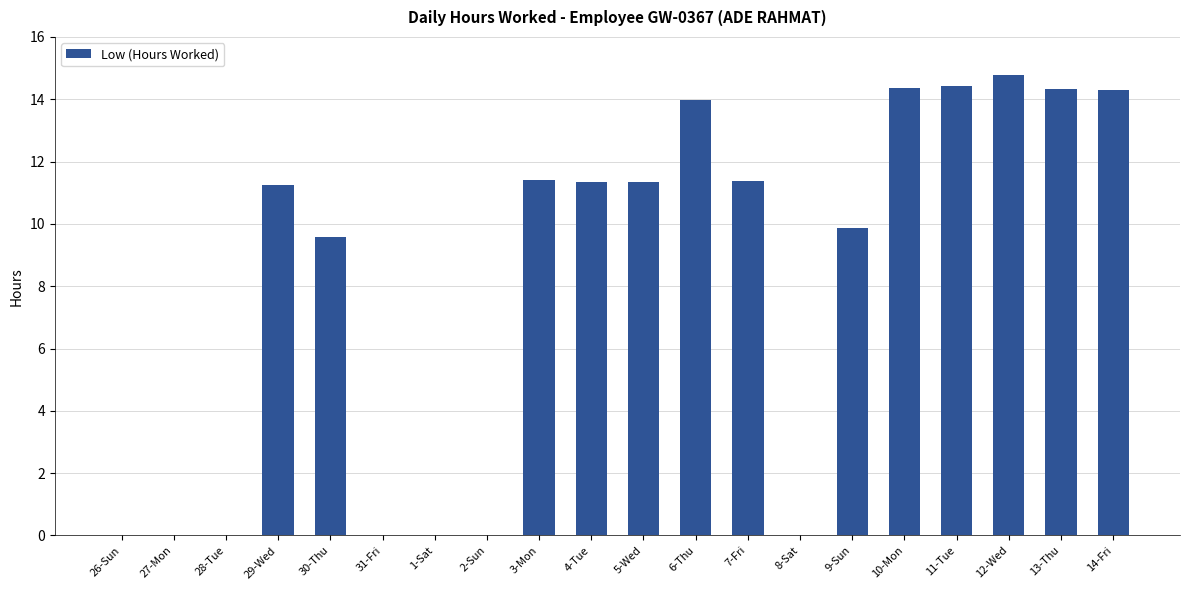

What is the maximum value shown in the chart?

14.8